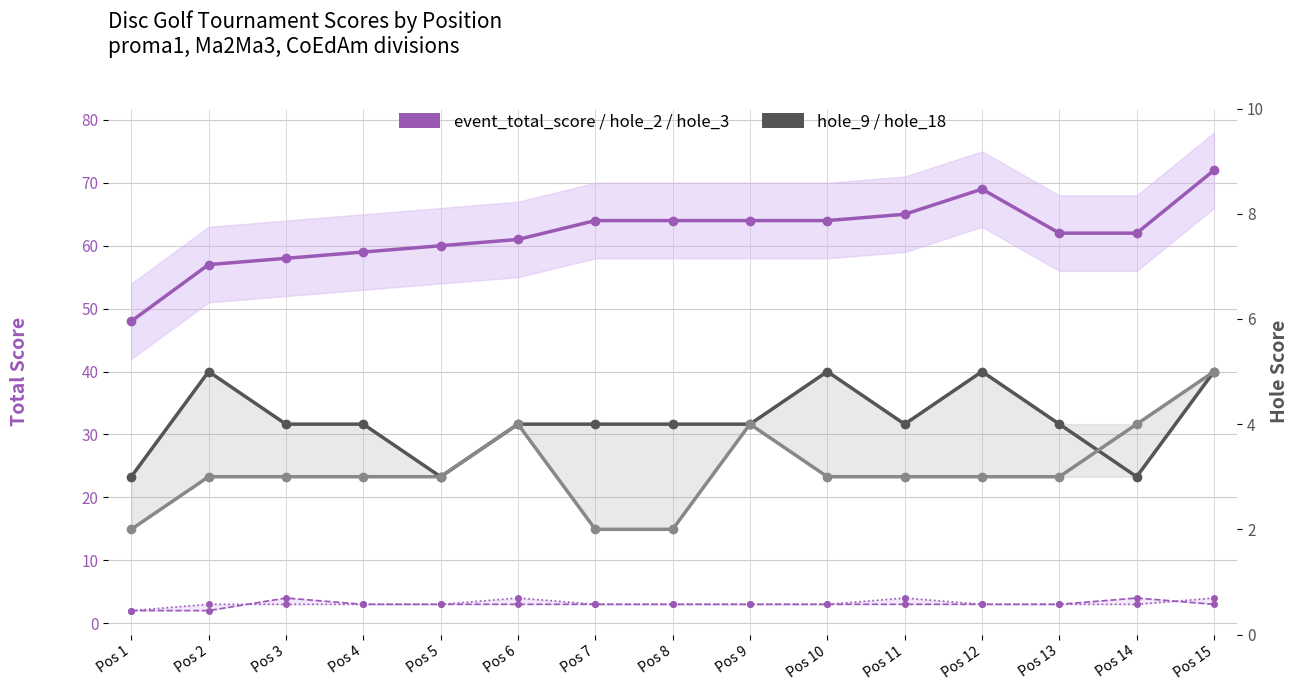

Where is the first local maximum for hole_2?

Pos 3